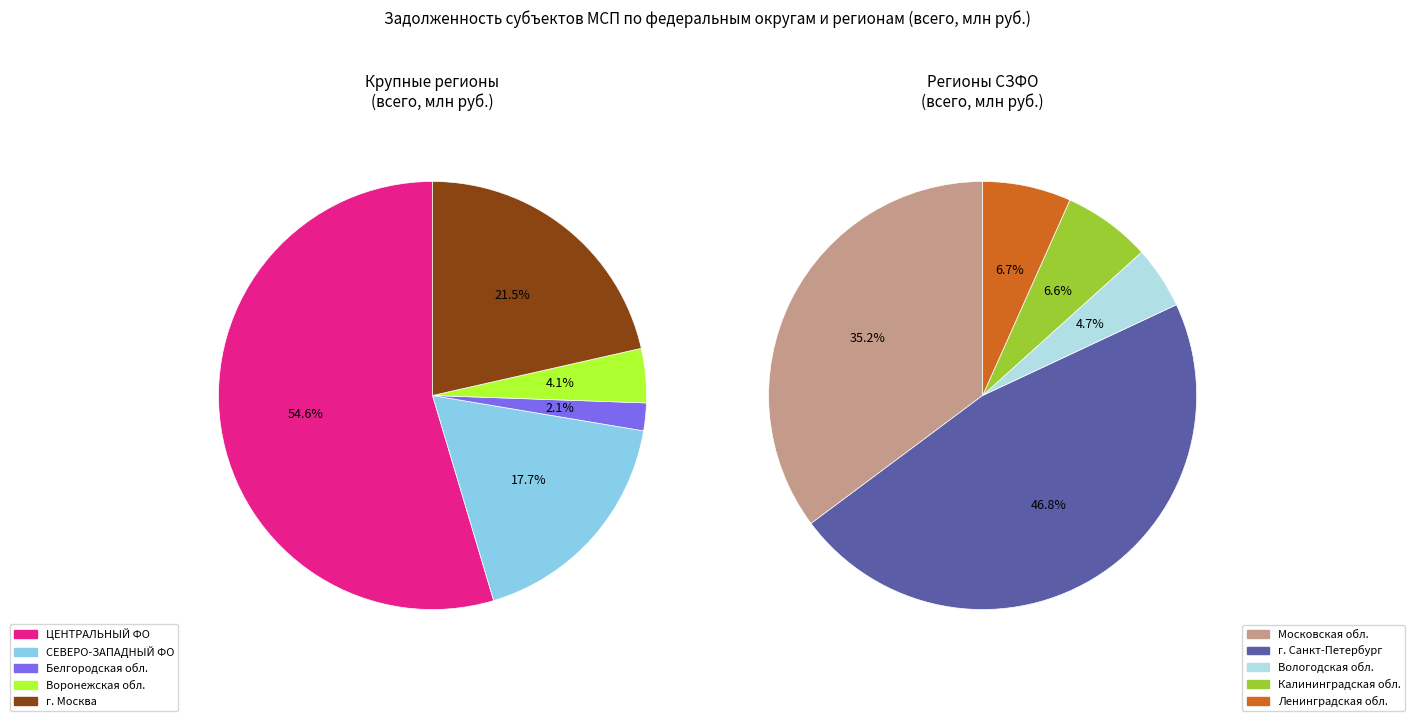

Does Московская область account for over 50% of the chart?

No